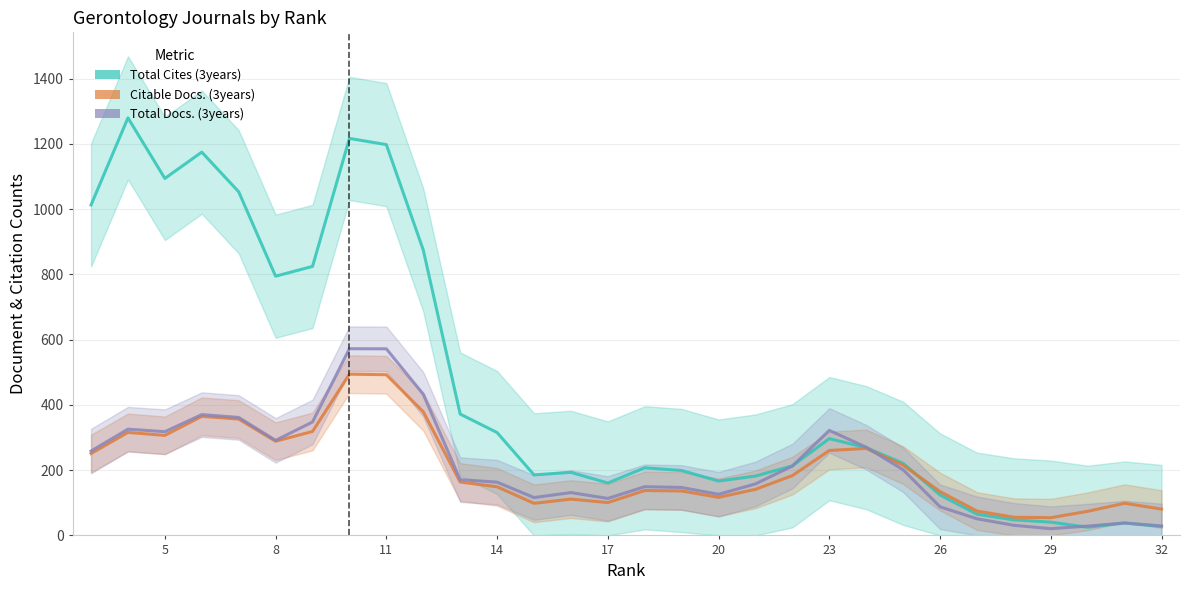

Which series has the widest spread of values?

Total Cites (3years)